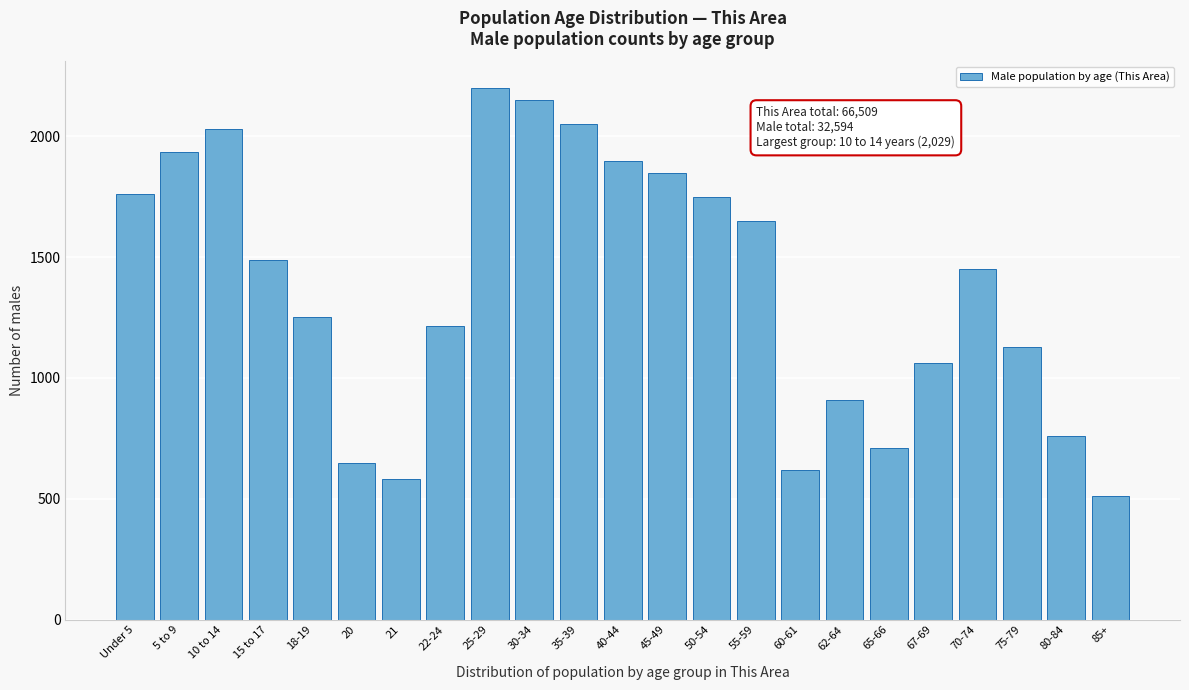

Reading left to right, list all the values displayed in this chart.

Under 5=1760	5 to 9=1935	10 to 14=2029	15 to 17=1488	18-19=1252	20=648	21=584	22-24=1217	25-29=2200	30-34=2150	35-39=2050	40-44=1900	45-49=1850	50-54=1750	55-59=1650	60-61=620	62-64=910	65-66=710	67-69=1060	70-74=1450	75-79=1130	80-84=760	85+=510